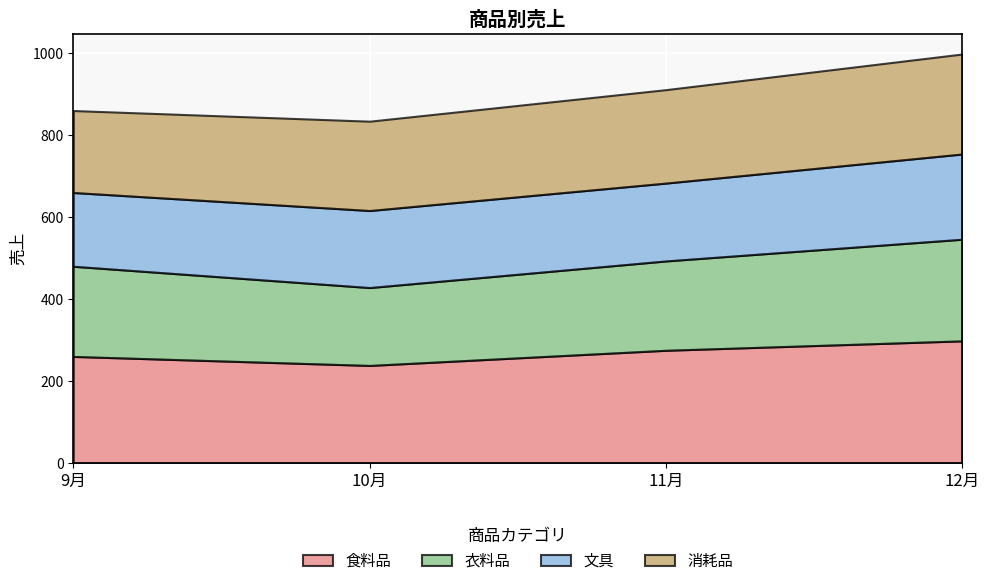

How many data points in 食料品 are less than 275?

2